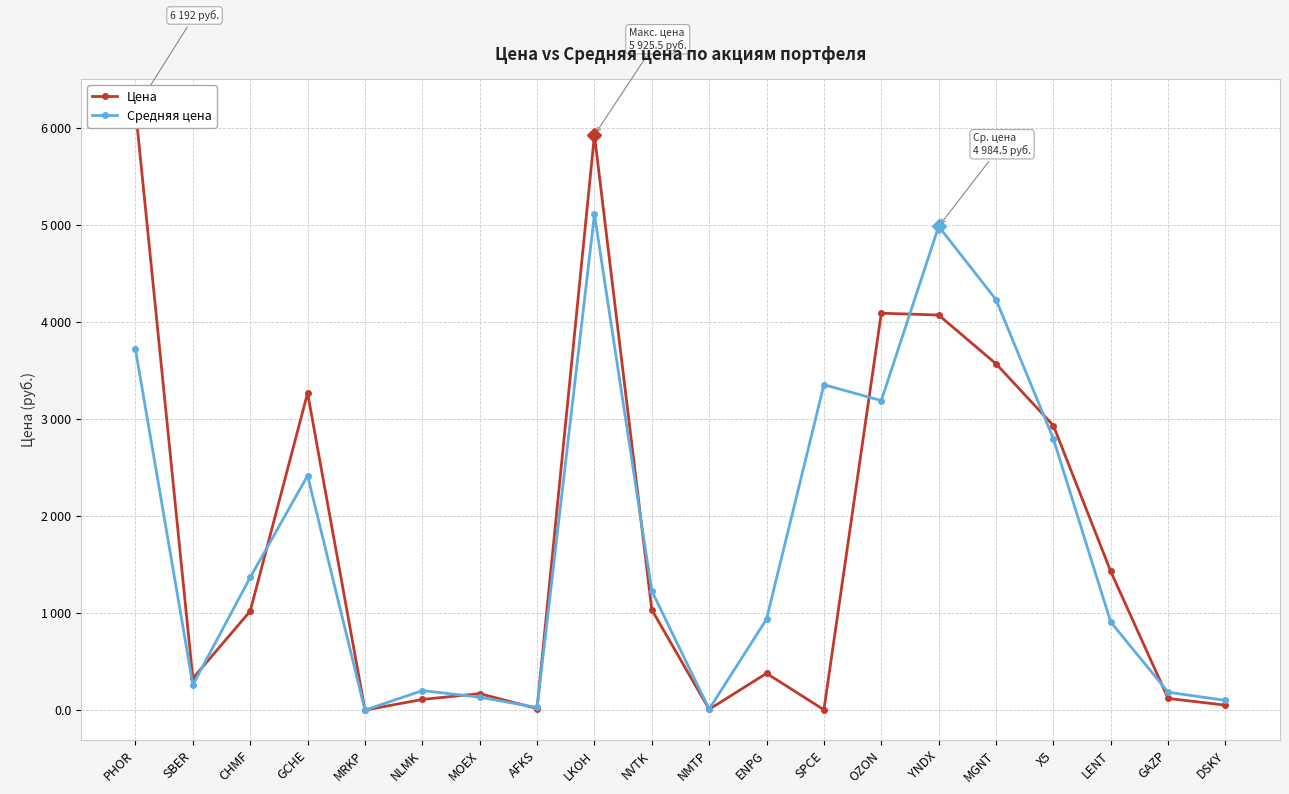

How many data points does each series have?

20